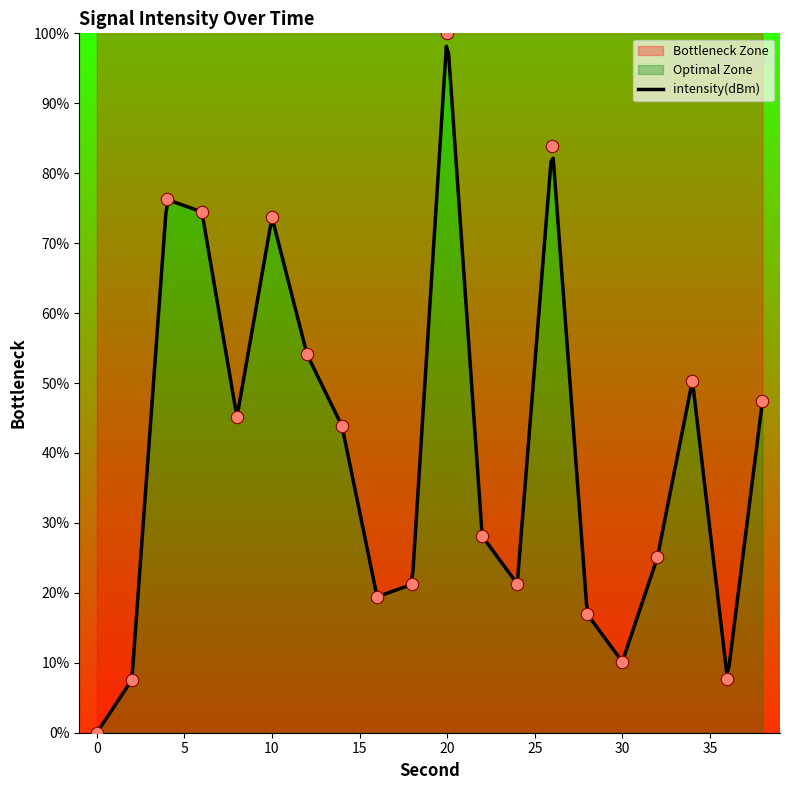

What is the change in value from 20 to 28?

-83.1